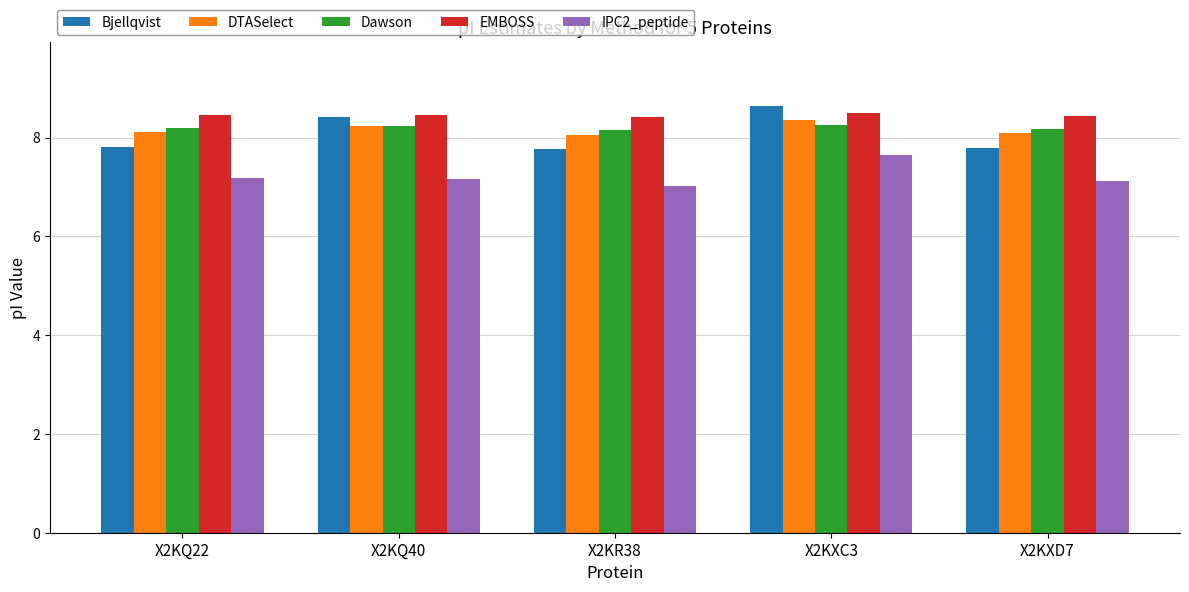

Which series has the widest spread of values?

Bjellqvist